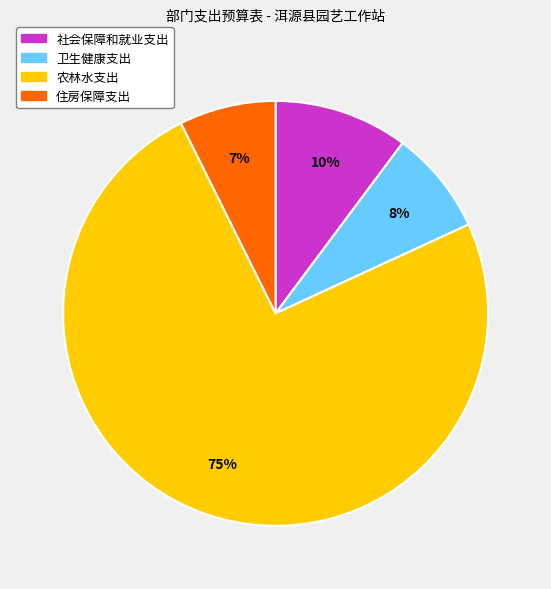

How many slices are in this pie chart?

4